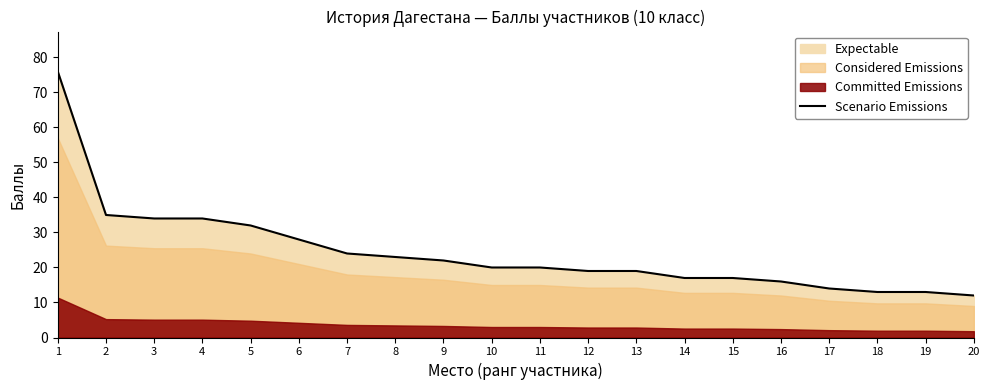

Approximately how many times larger is the value at 14 compared to 8?

0.7